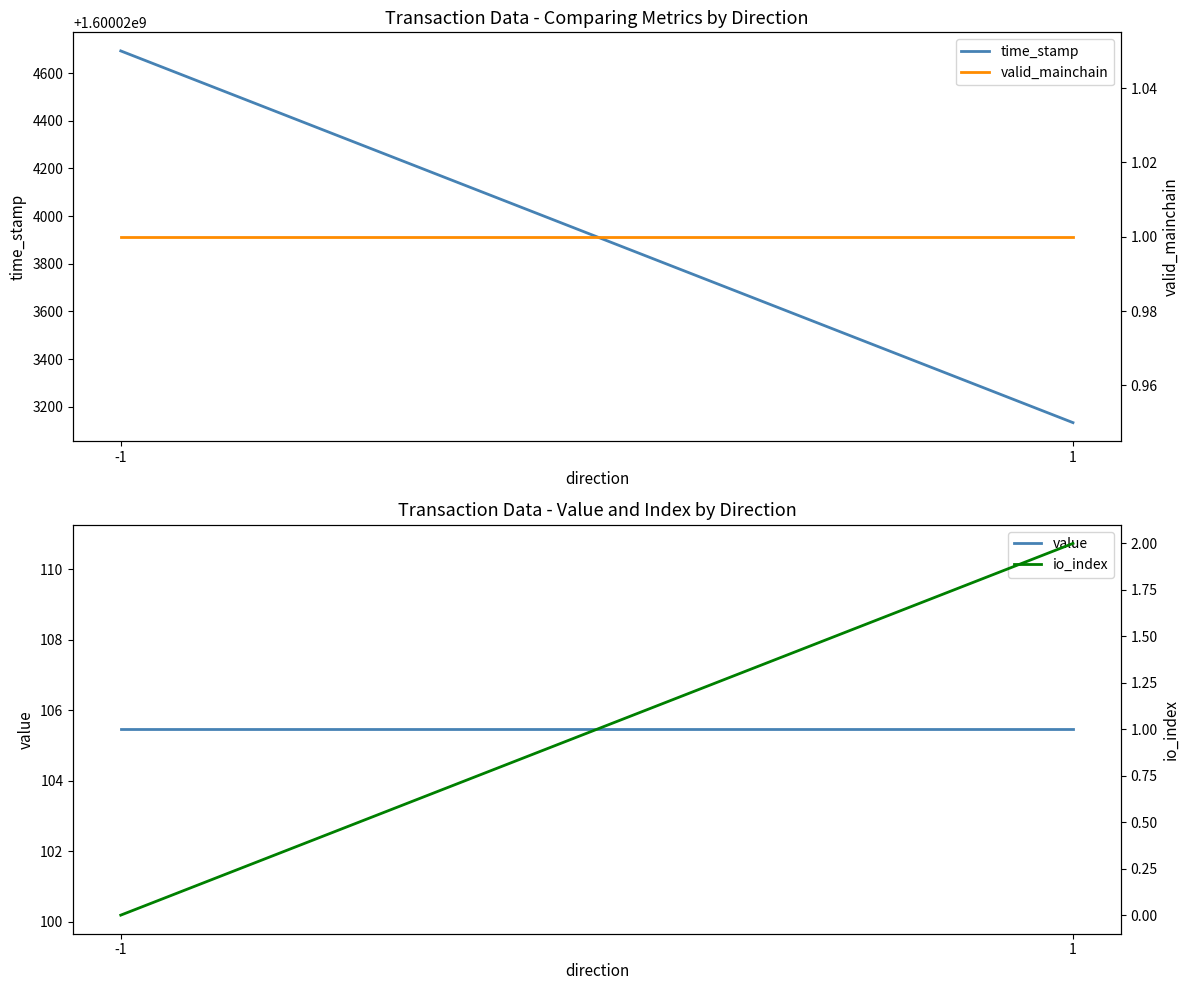

What is the maximum value for io_index?

2.0